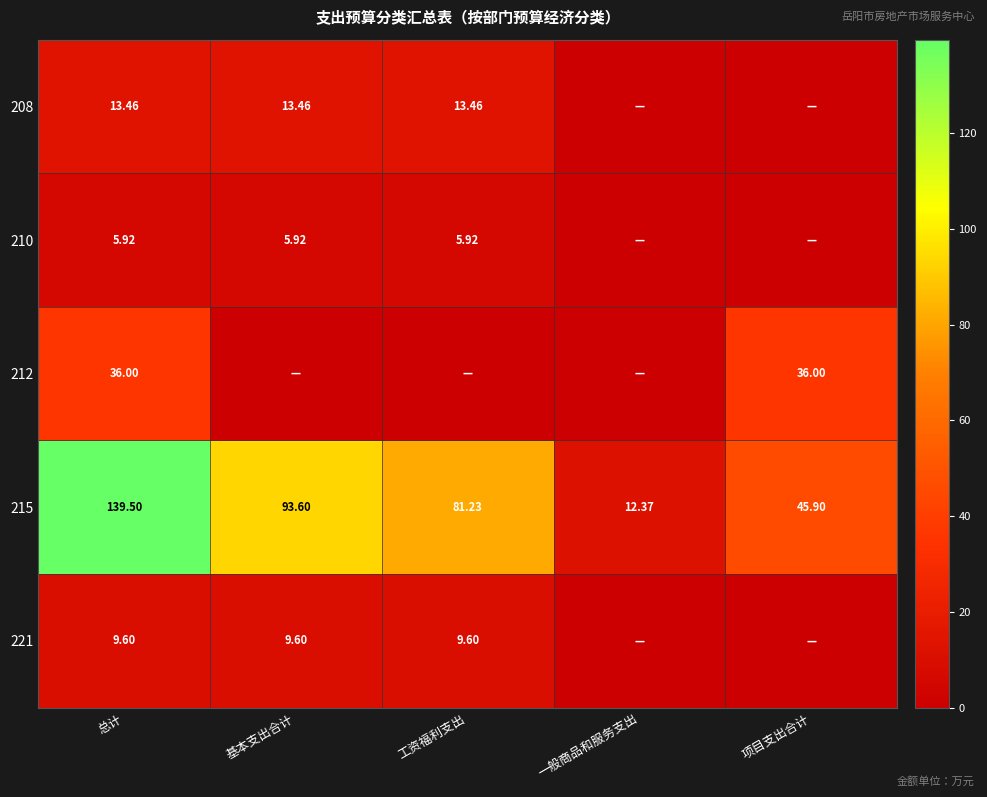

Between 总计 and 工资福利支出, which is larger?

总计